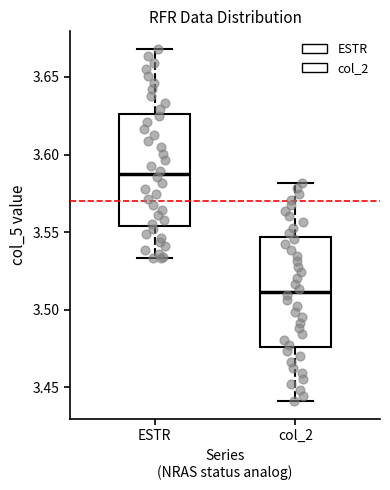

Where is the lower edge of the box for ESTR on the y-axis? The values are not printed on the chart, so give them approximately, as read against the axis.

3.555